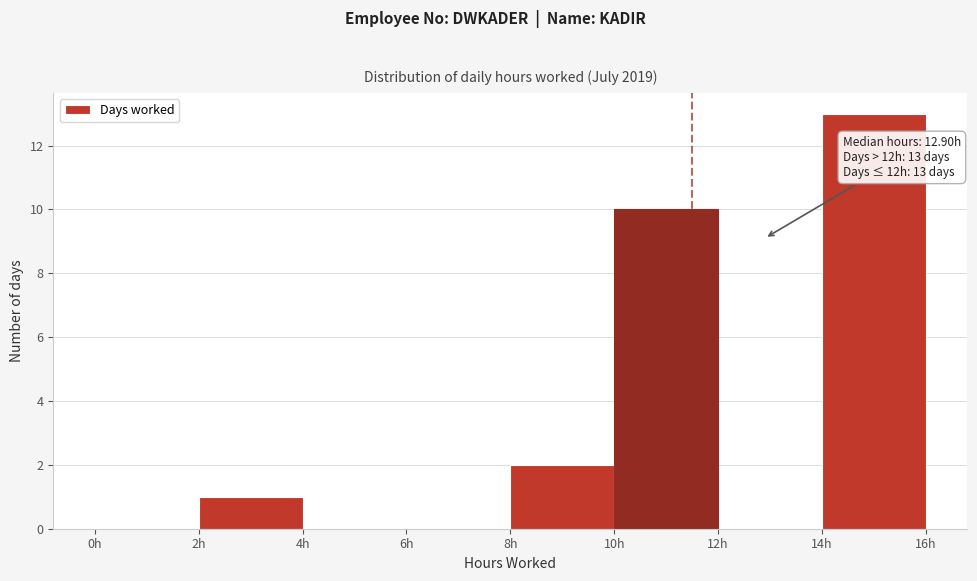

Over which range of the x-axis is the bar tallest?

14 to 16